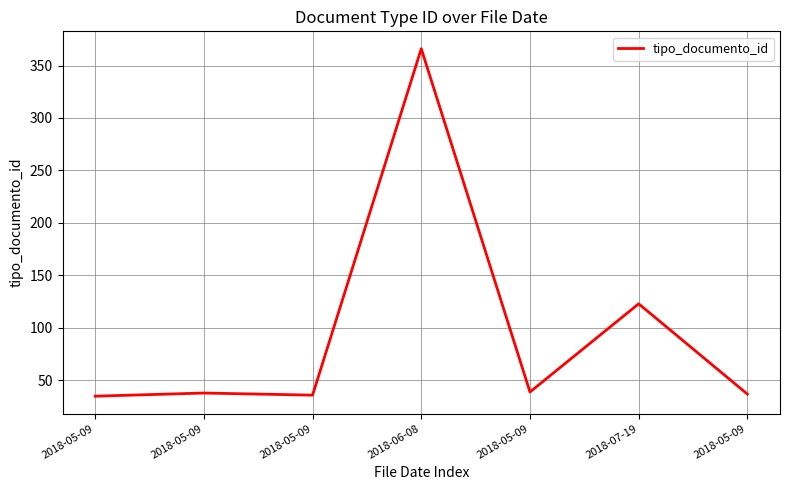

How many series are shown in this chart?

1